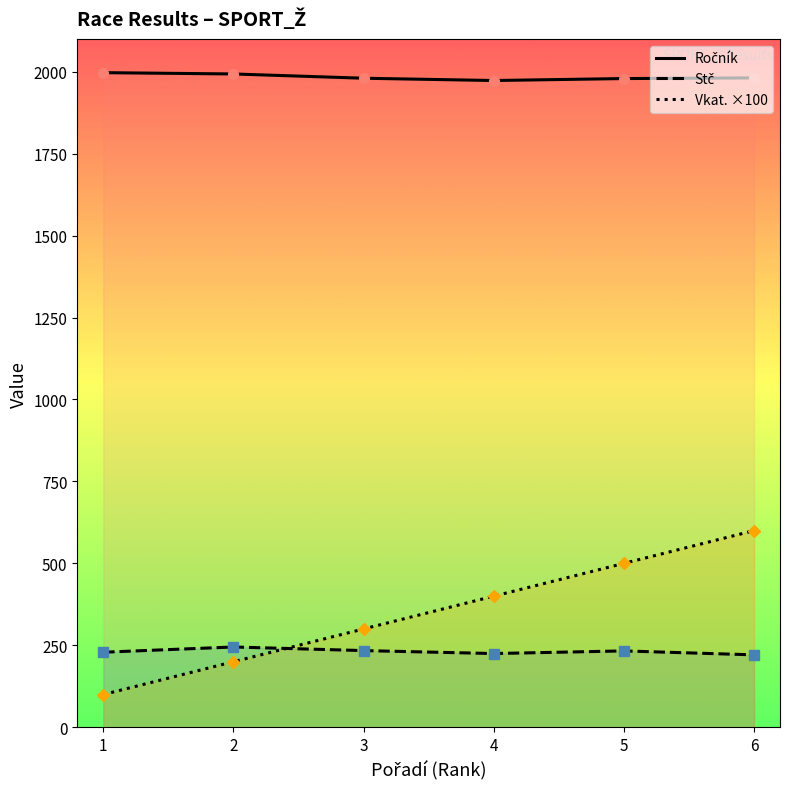

What is the maximum value for Stč?

245